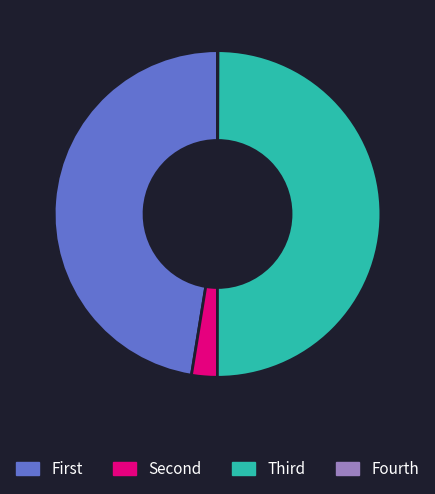

Which slice is the largest?

Third